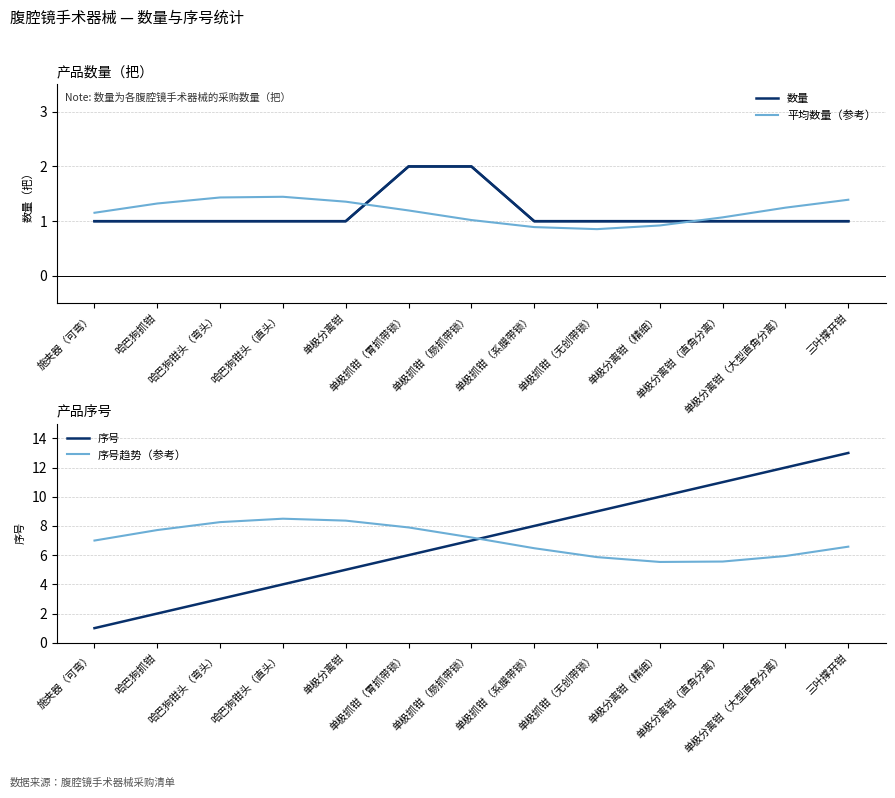

Which series changed the most between 施夹器（可弯） and 单极分离钳?

序号